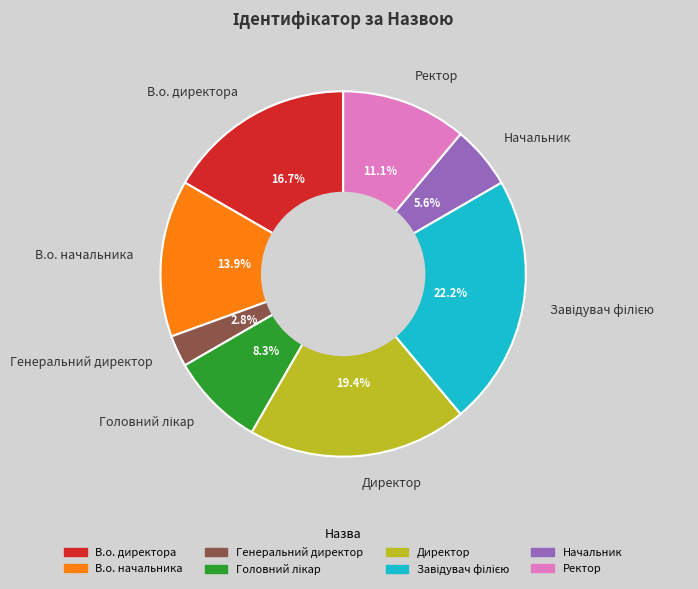

To the nearest percent, what is the difference between the Начальник and Директор slice percentages?

14%